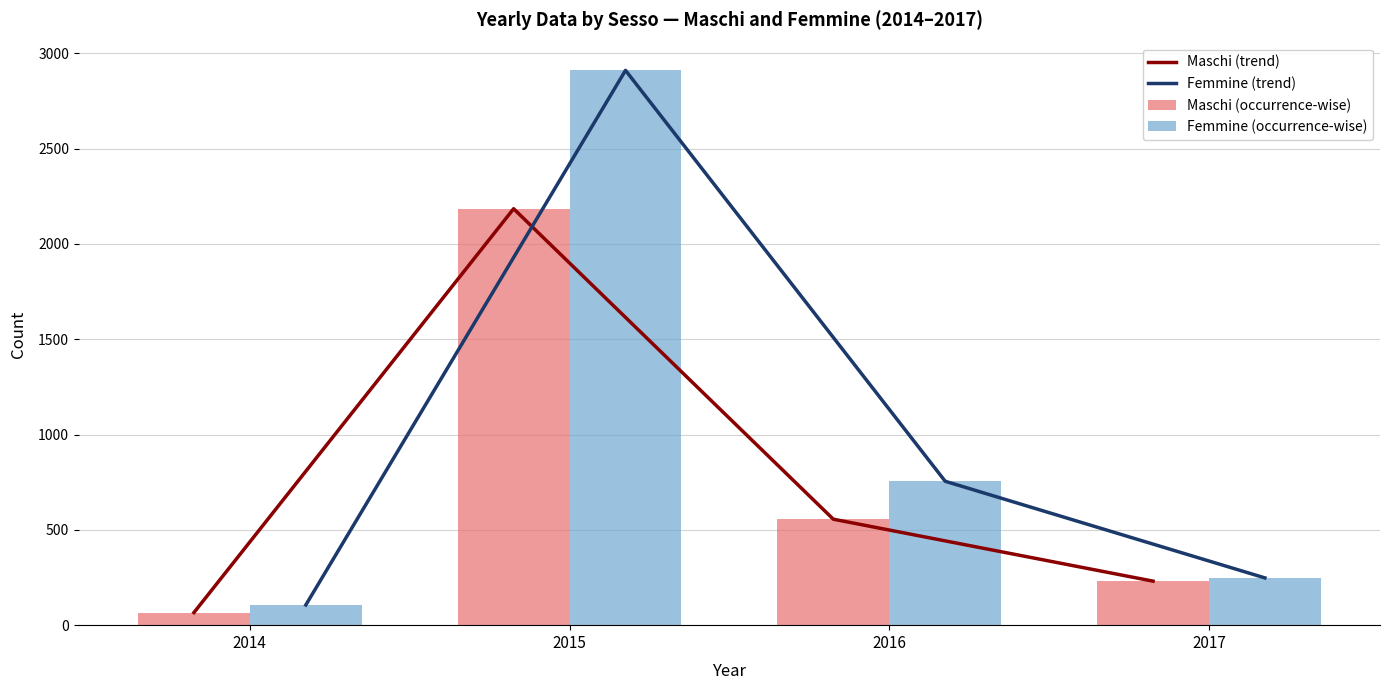

Between 2017 and 2016, which is larger?

2016